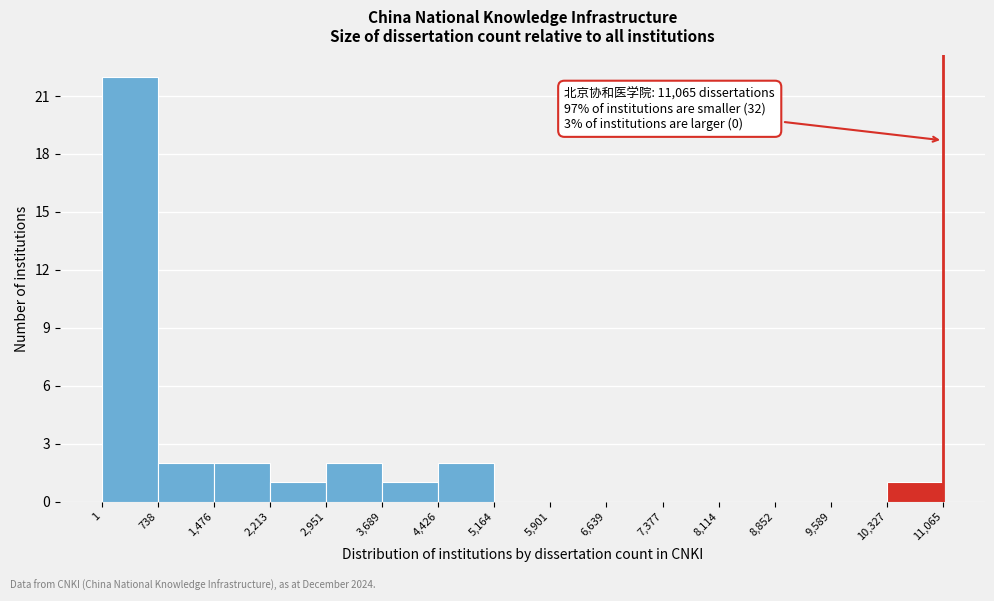

Which range on the x-axis has the tallest bar?

1 to 738